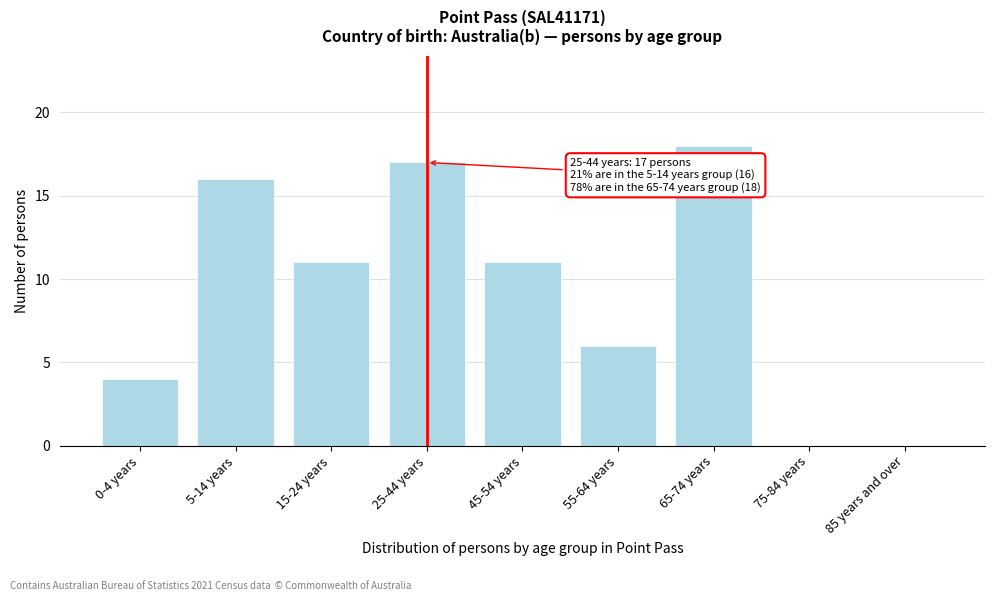

Reading right to left, transcribe all the data shown in this chart.

85 years and over=0	75-84 years=0	65-74 years=18	55-64 years=6	45-54 years=11	25-44 years=17	15-24 years=11	5-14 years=16	0-4 years=4